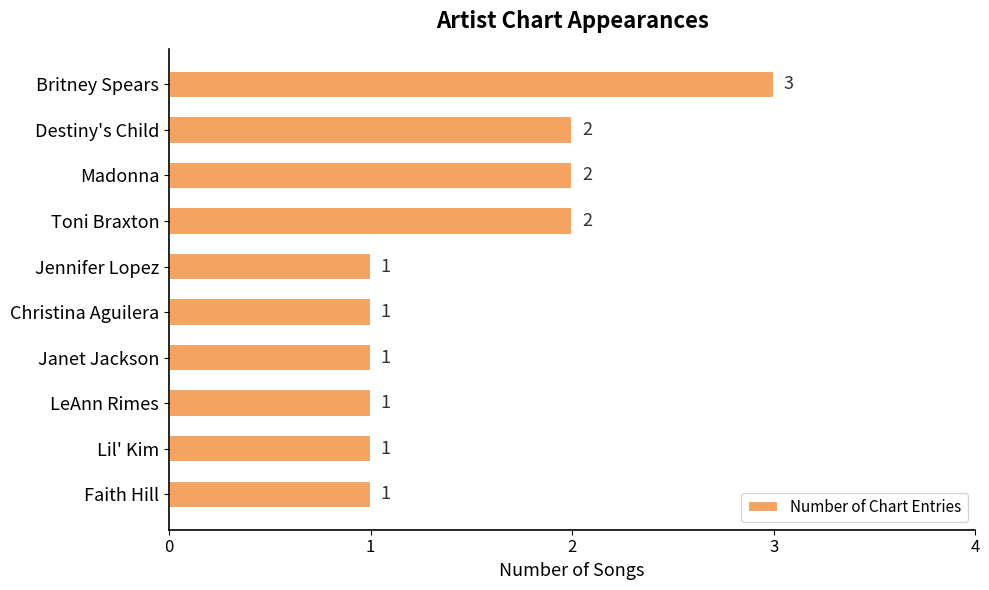

Reading top to bottom, list all the values displayed in this chart.

Britney Spears=3	Destiny's Child=2	Madonna=2	Toni Braxton=2	Jennifer Lopez=1	Christina Aguilera=1	Janet Jackson=1	LeAnn Rimes=1	Lil' Kim=1	Faith Hill=1